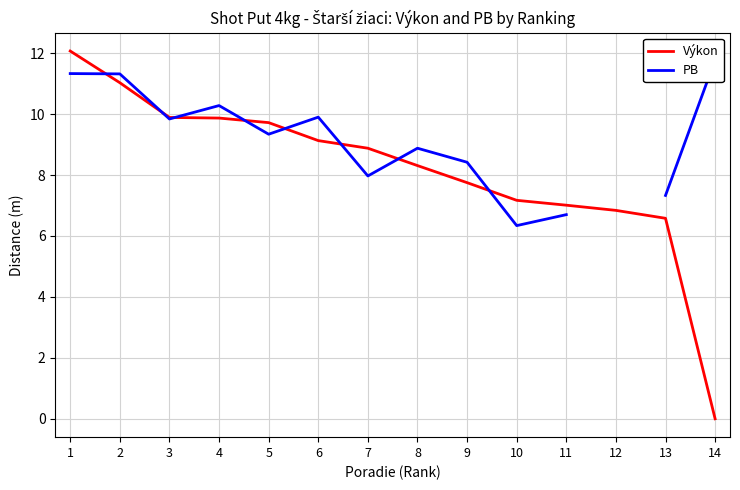

Is it true that PB equals 14.2 at 6?

False